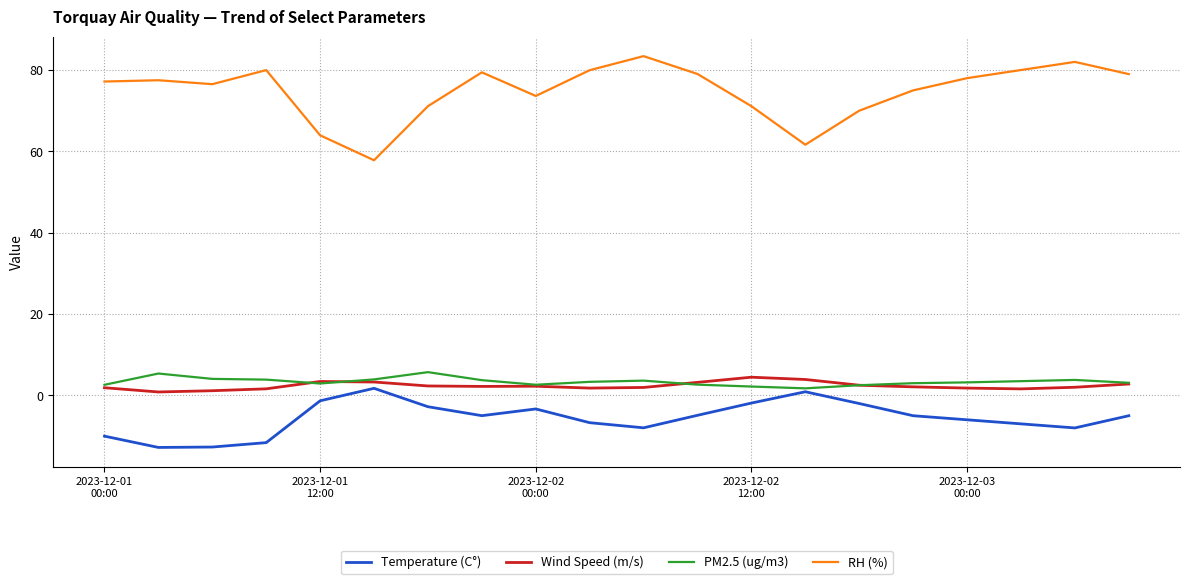

Which series has the largest total across all categories?

RH (%)